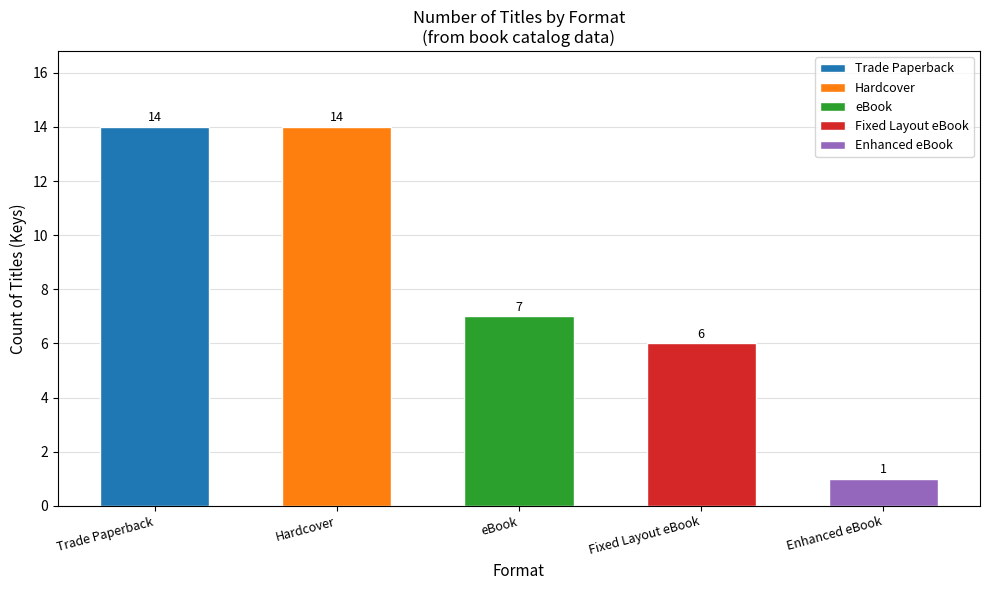

Which series has the largest range (max minus min)?

Trade Paperback